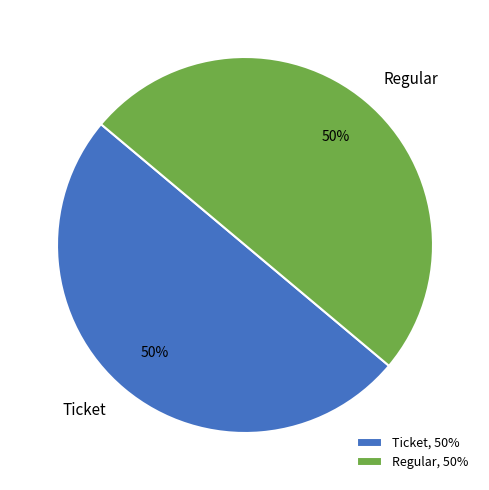

Do Ticket and Regular together represent more than half of the pie?

Yes